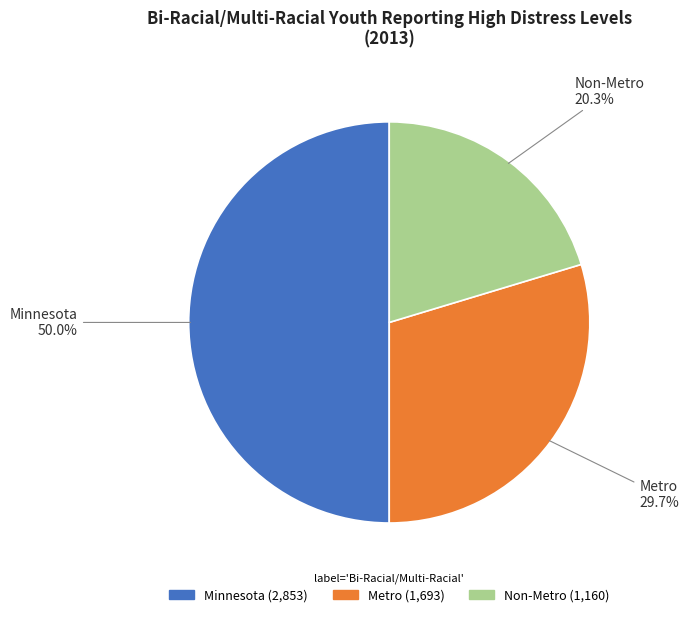

What is the total percentage of Metro and Minnesota?

79.7%